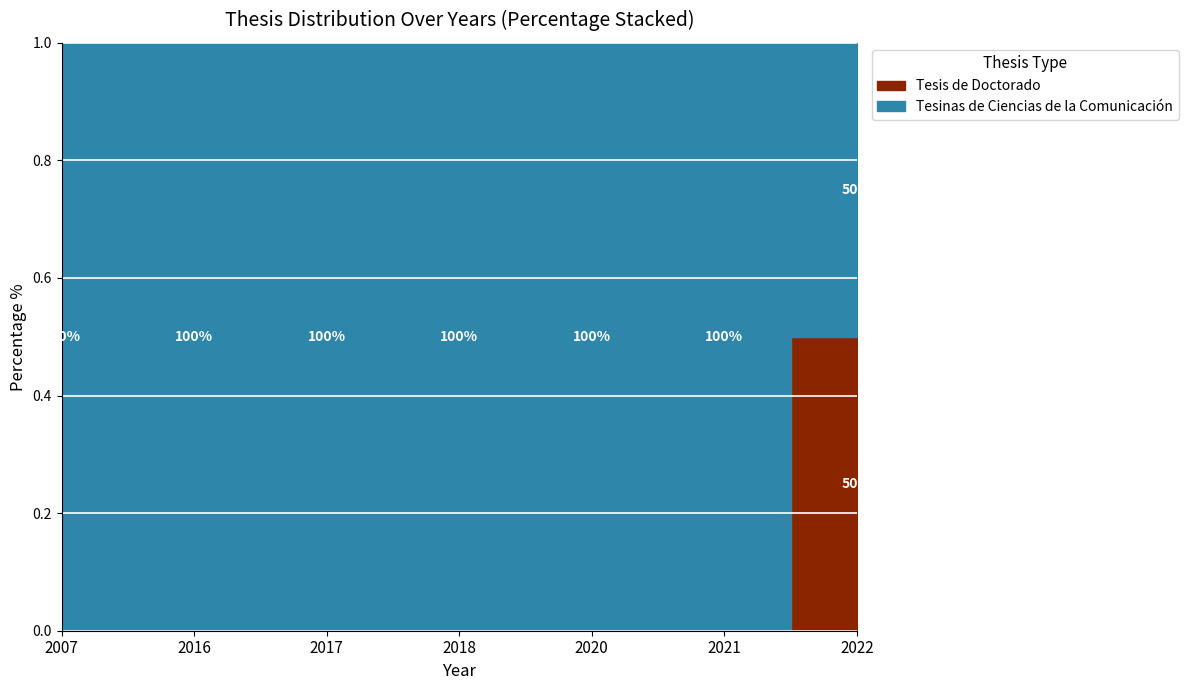

How many lines are shown in the chart?

2